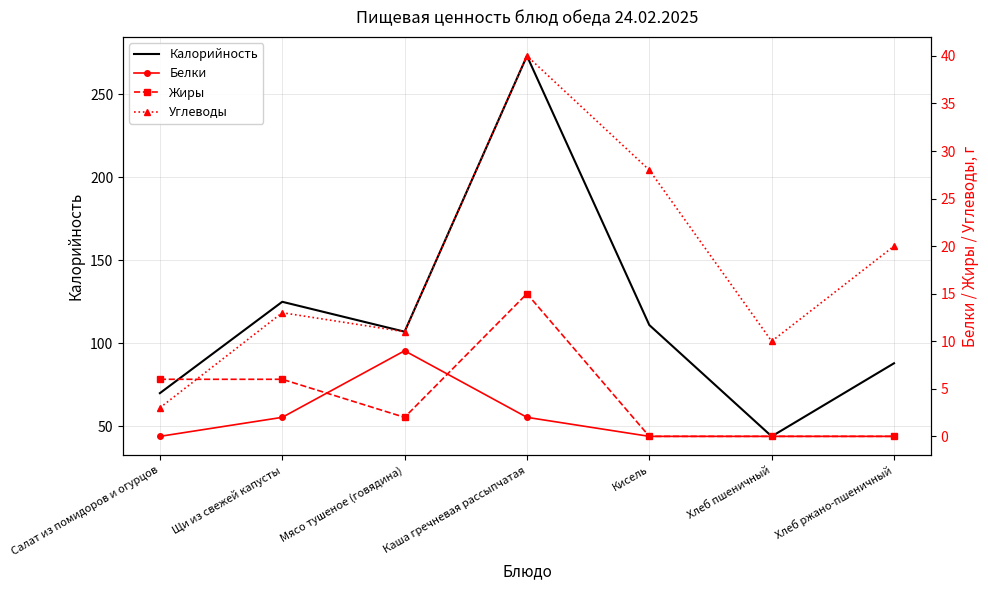

Between Мясо тушеное (говядина) and Хлеб ржано-пшеничный, which series saw the biggest shift?

Калорийность